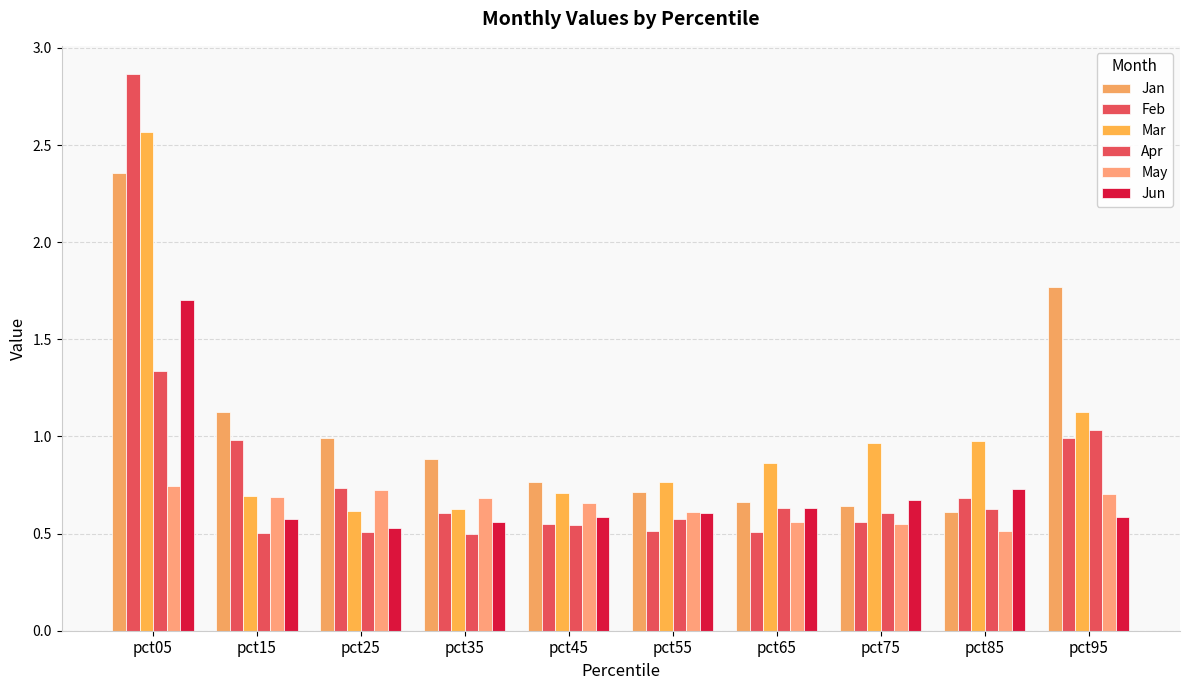

What is the minimum value shown in the chart?

0.5